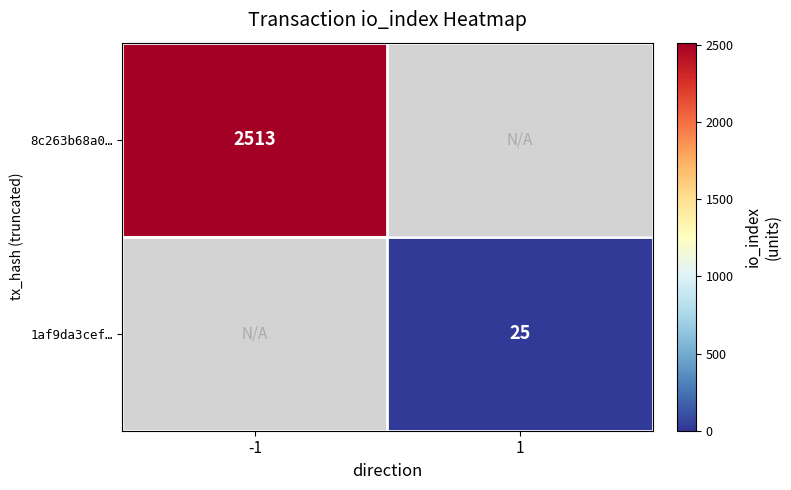

The 1af9da3cef… series shows 45 at 1. True or false?

False